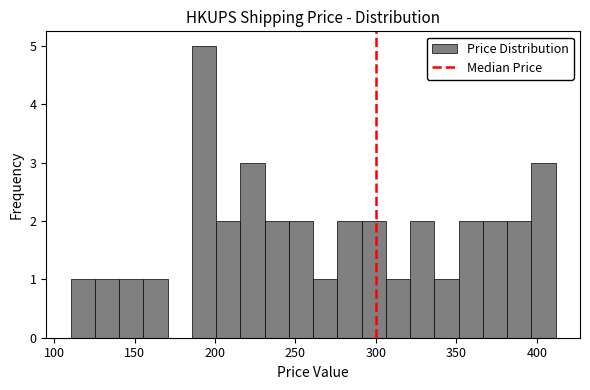

Read against the x-axis, roughly where is the centre of the tallest bar?

195